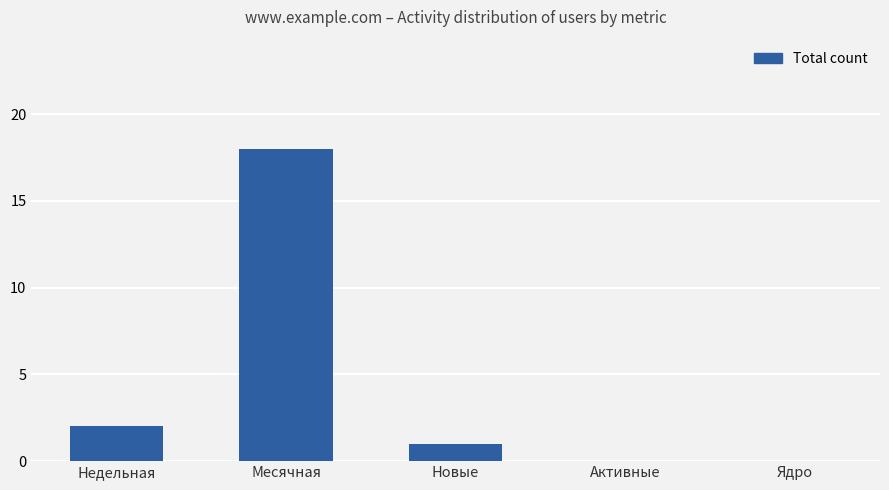

What is the greatest value displayed?

18